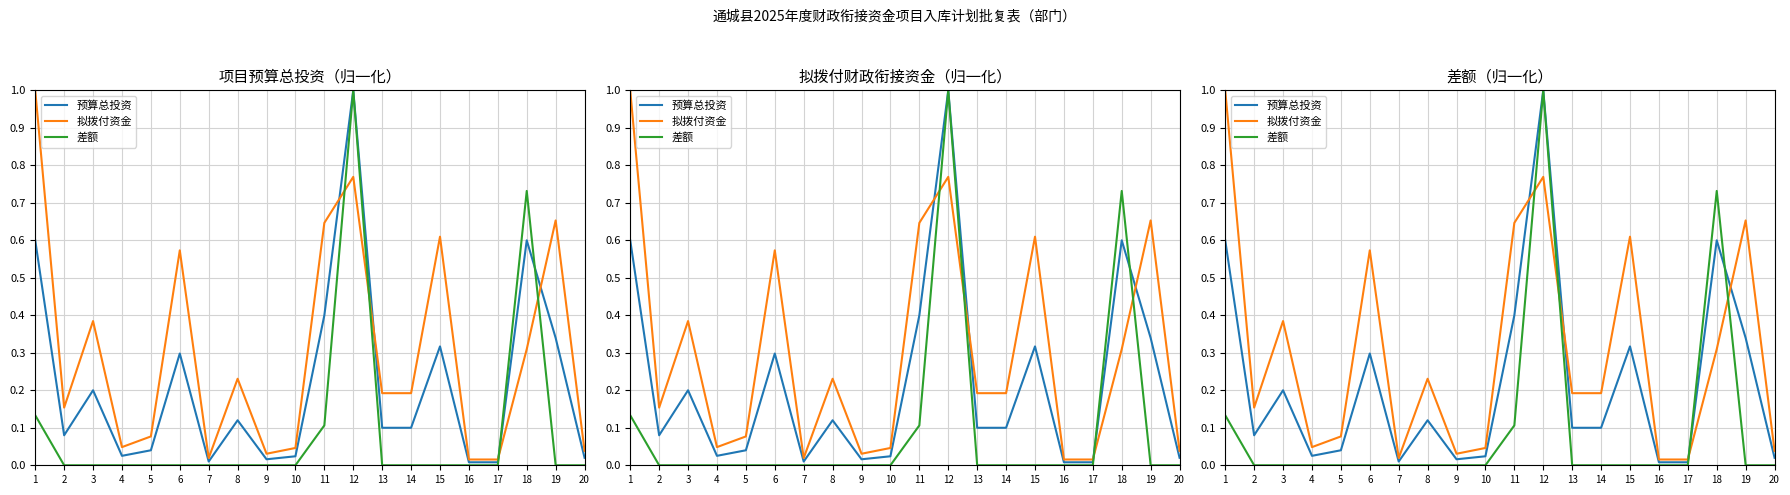

What is the sum of all 预算总投资 values?

4.3